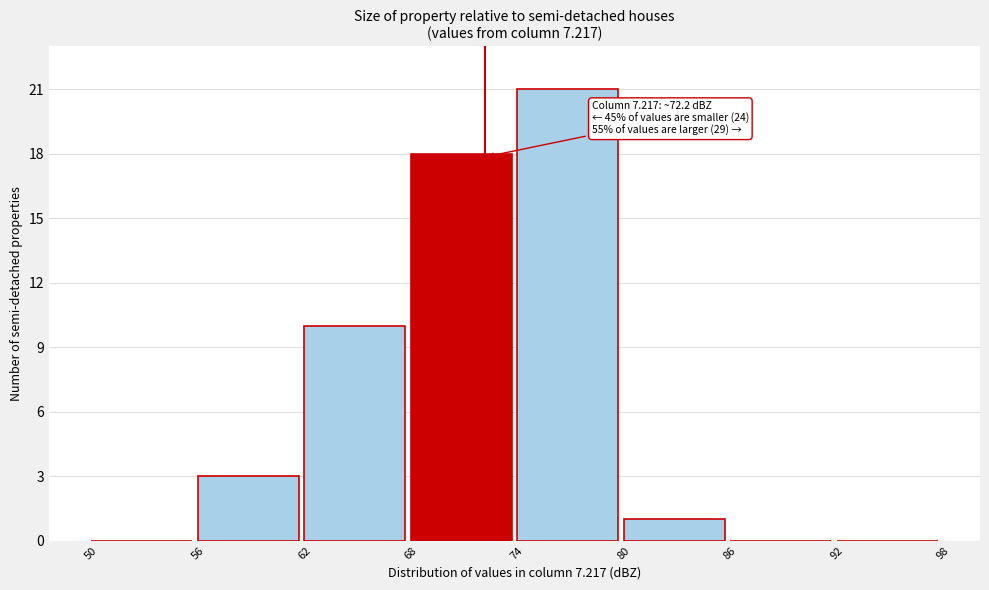

Which range on the x-axis has the tallest bar?

74 to 80